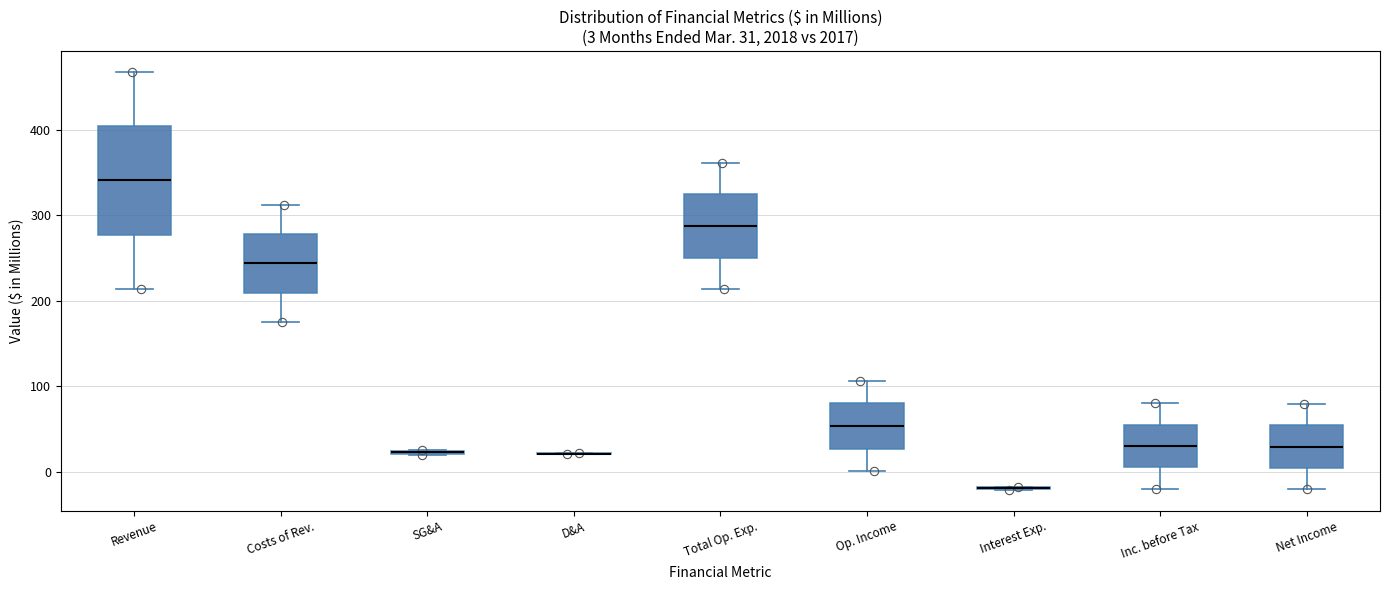

Comparing the boxes themselves (not the whiskers), which one is the tallest?

Revenue